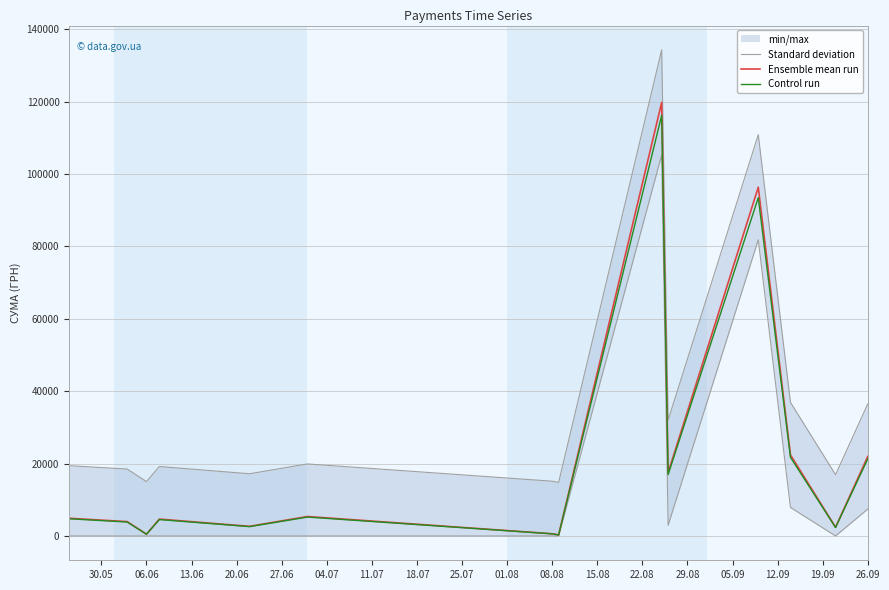

What is the maximum value for Control run?

116206.0